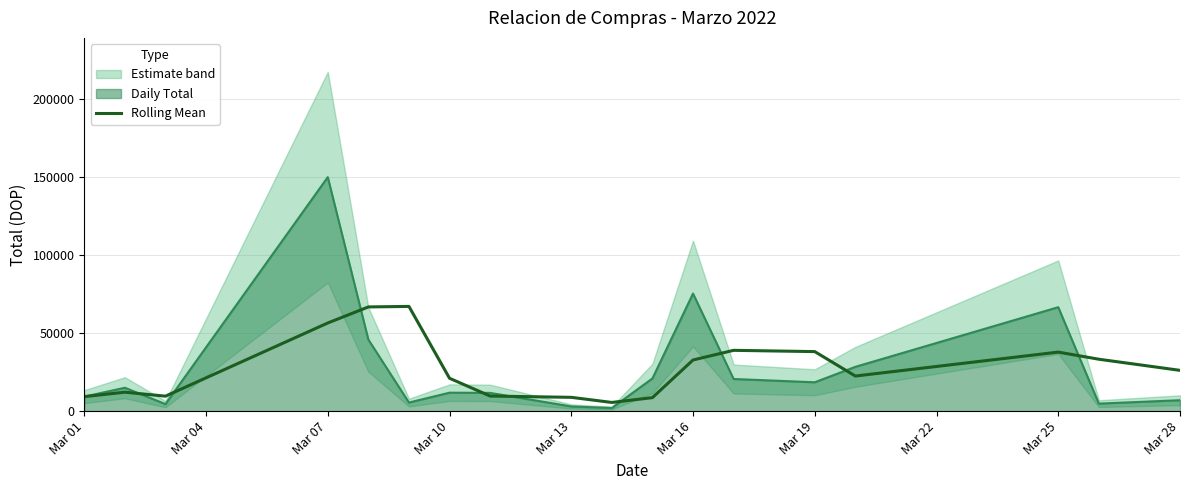

What is the maximum value for Rolling Mean?

67155.7